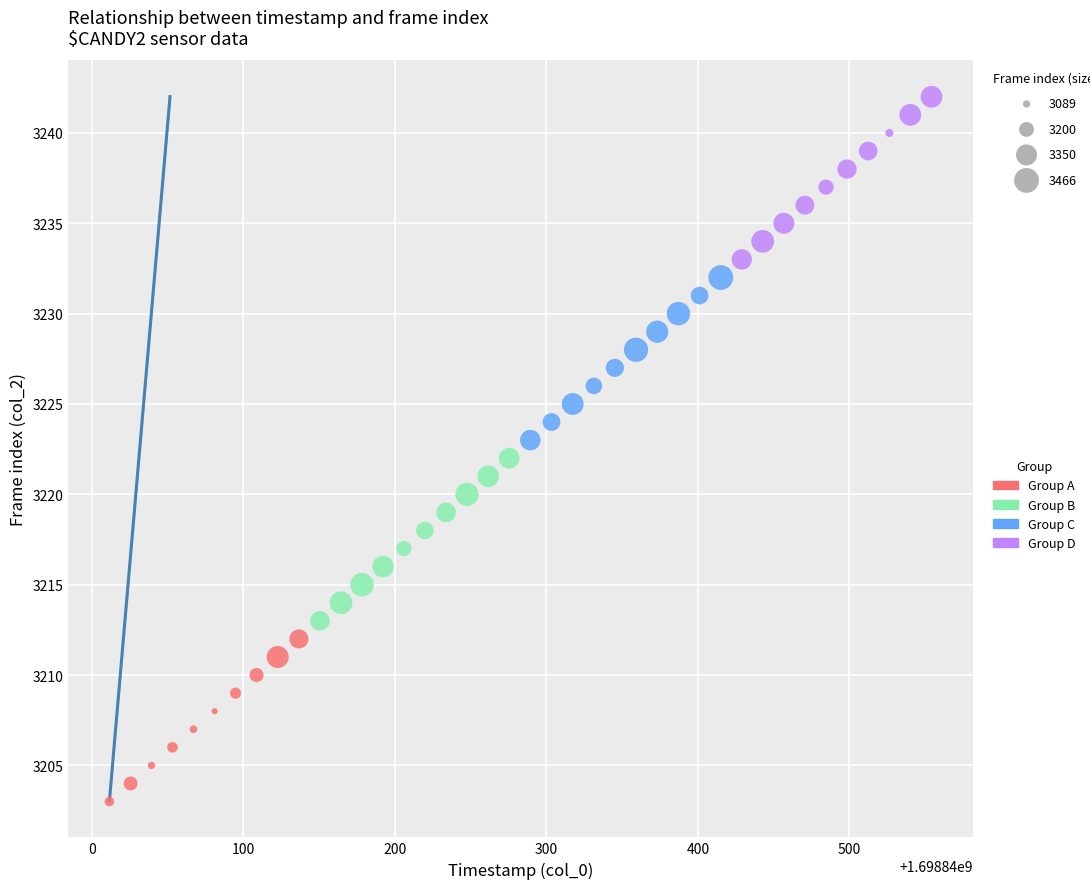

Which series contains the lowest Y value?

Group A